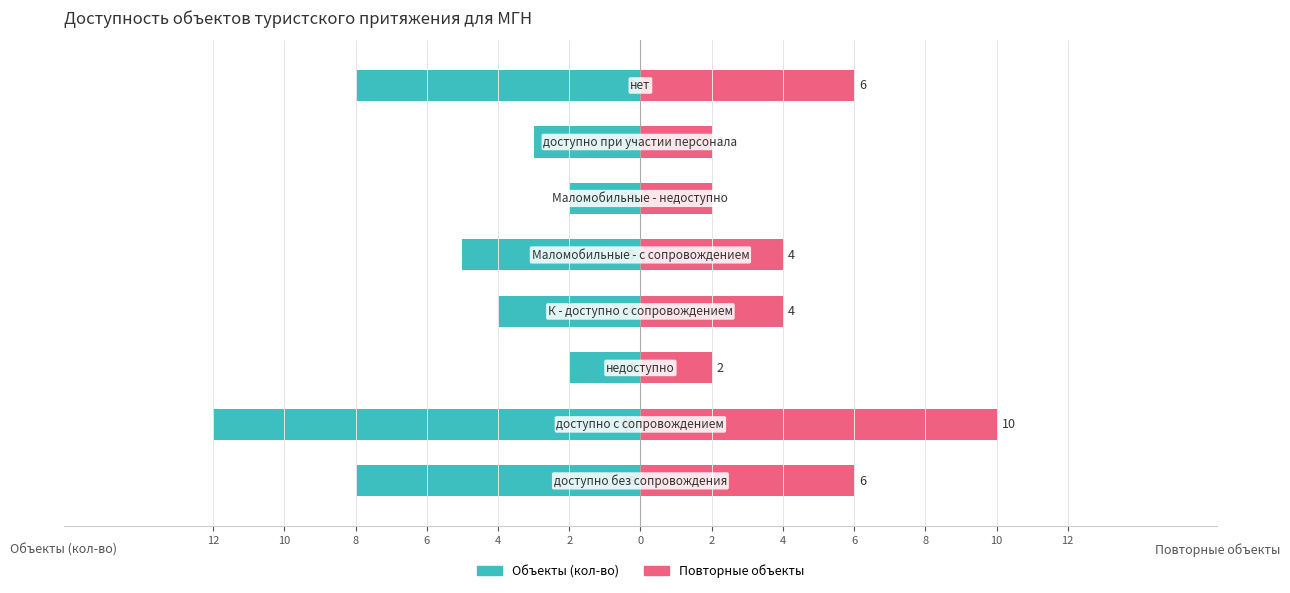

Count the Объекты (кол-во) values in the range -8 to -2.

7